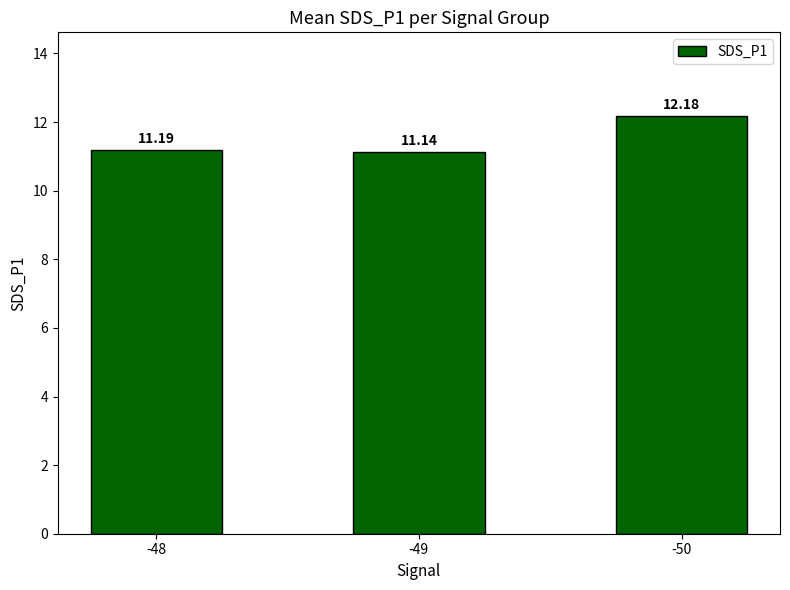

What is the difference between the maximum and minimum values?

1.0